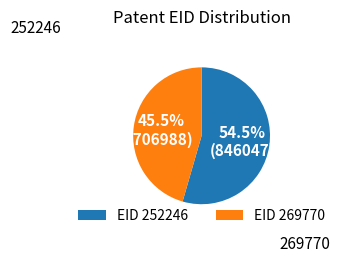

Between EID 269770 and EID 252246, which is larger?

EID 252246